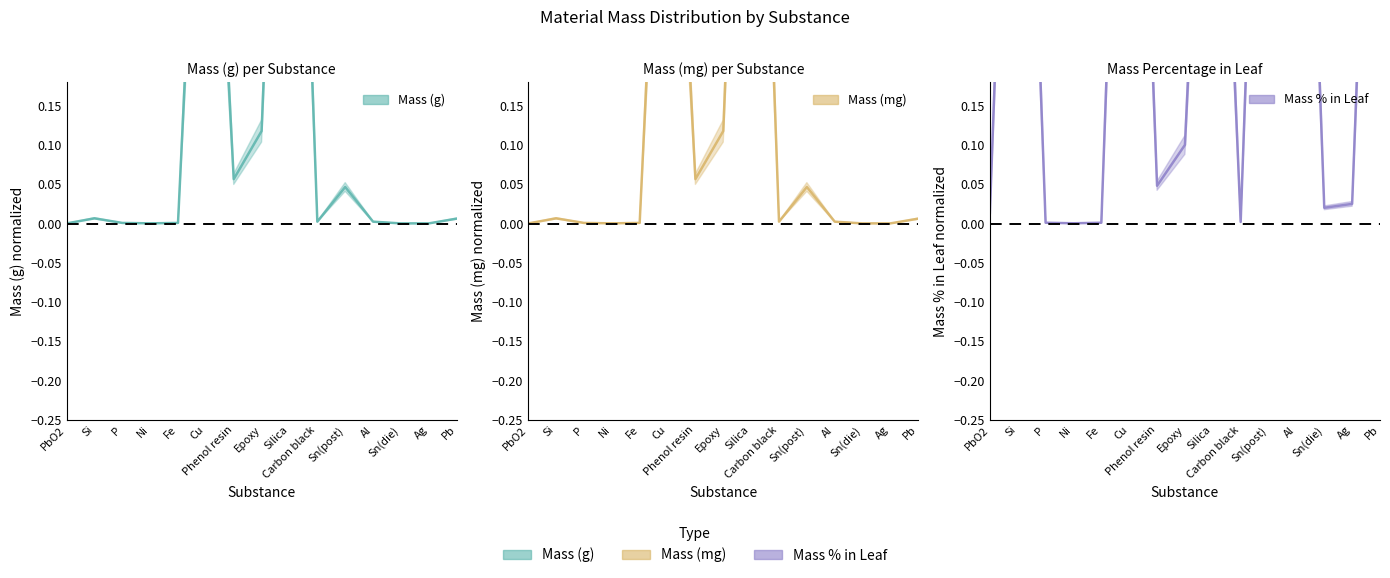

The value of Mass_Percentage_in_Leaf at Sn(post) is 1.6. True or false?

False